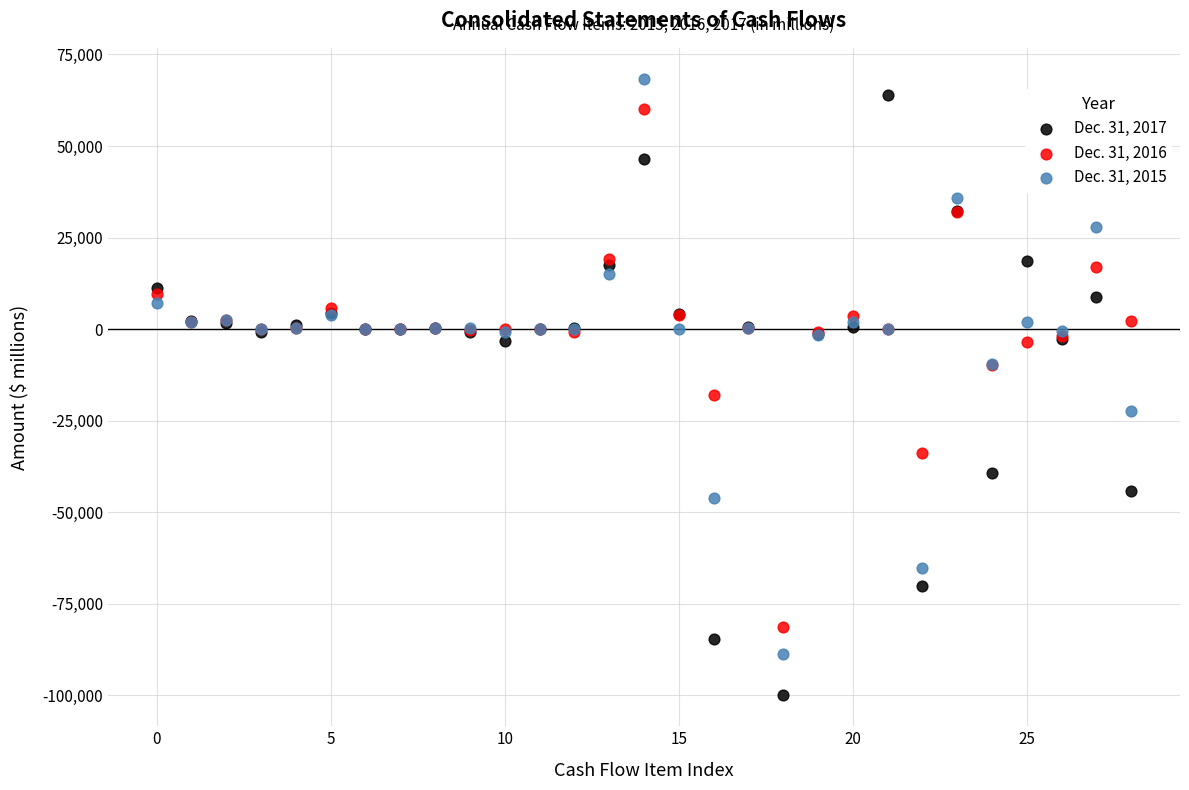

Which series has the largest Y range (max minus min)?

Dec. 31, 2017